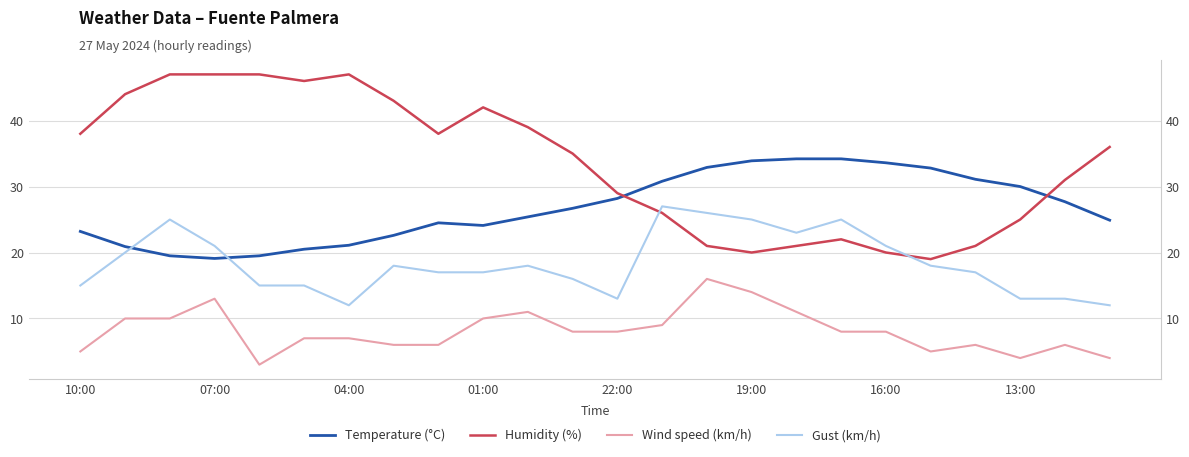

What are all the series names shown in the legend?

Temperature (°C), Humidity (%), Wind speed (km/h), Gust (km/h)